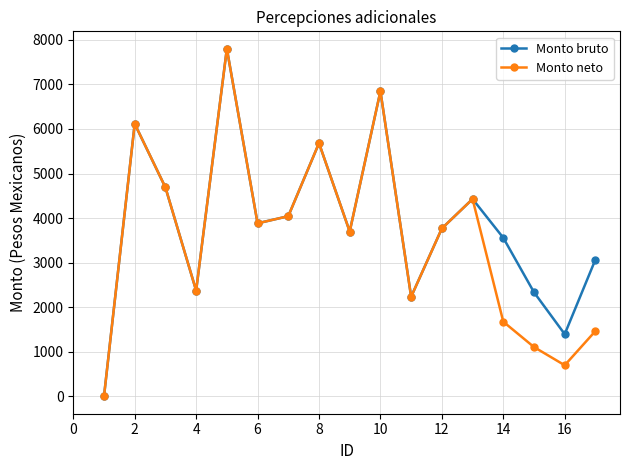

Reading left to right, extract all data points from this chart.

Monto bruto: 0.0	6115.8	4688.8	2372.4	7801.5	3883.0	4042.9	5682.4	3698.1	6848.0	2235.0	3767.2	4428.7	3557.7	2335.2	1395.5	3070.2
Monto neto: 0.0	6115.8	4688.8	2372.4	7801.5	3883.0	4042.9	5682.4	3698.1	6848.0	2235.0	3767.2	4428.7	1674.6	1106.2	697.8	1465.3